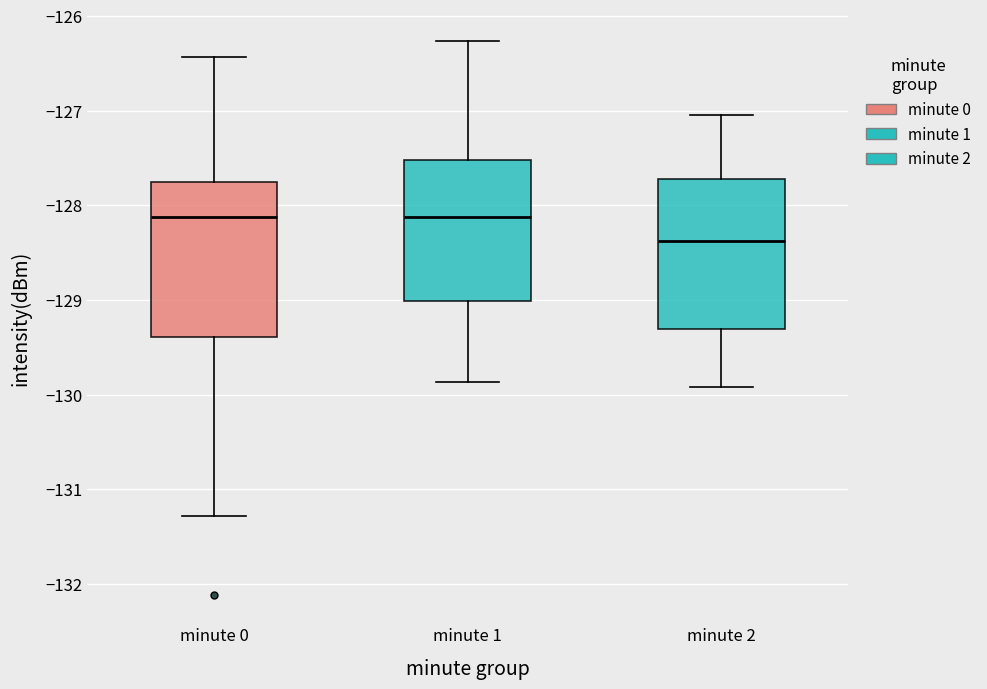

Reading left to right, read every box against the y-axis: the position of its median line, the range the box covers, and the ends of its whiskers. The values are not printed on the chart, so give them approximately, as read against the axis.

minute 0: median -128.1, box -129.4 to -127.8, whiskers -131.3 to -126.4
minute 1: median -128.1, box -129.0 to -127.5, whiskers -129.9 to -126.3
minute 2: median -128.4, box -129.3 to -127.7, whiskers -129.9 to -127.0